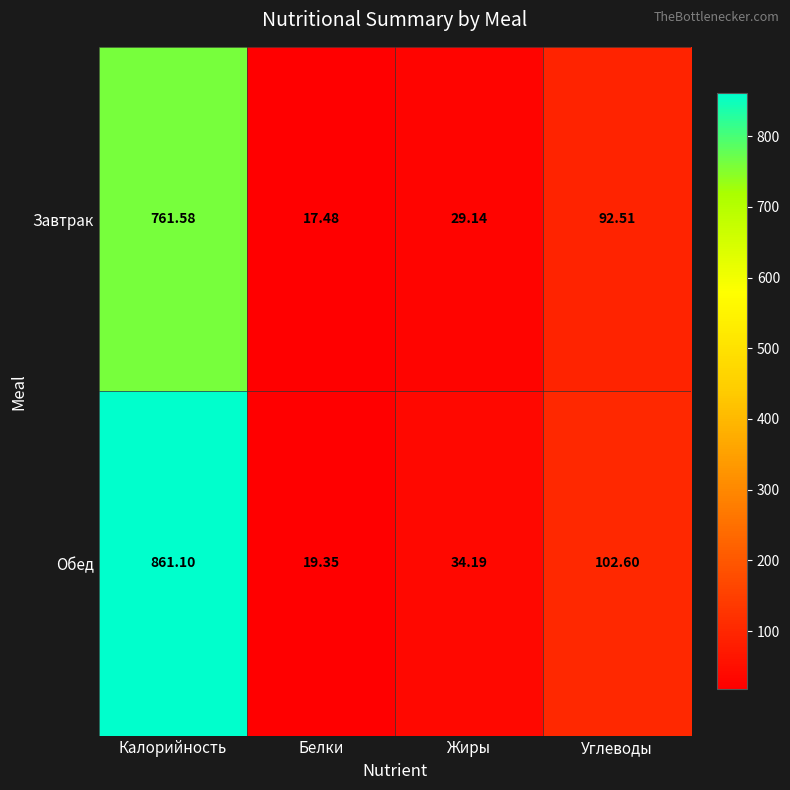

Which category has the lowest value in the Завтрак series?

Белки